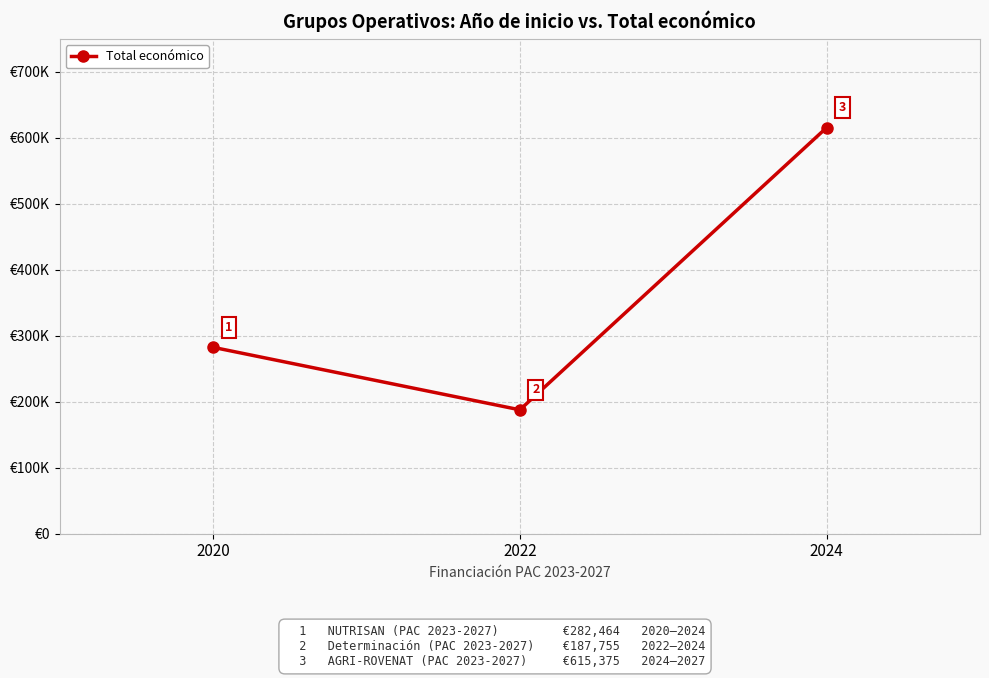

Reading left to right, extract all data points from this chart.

282464	187755	615375